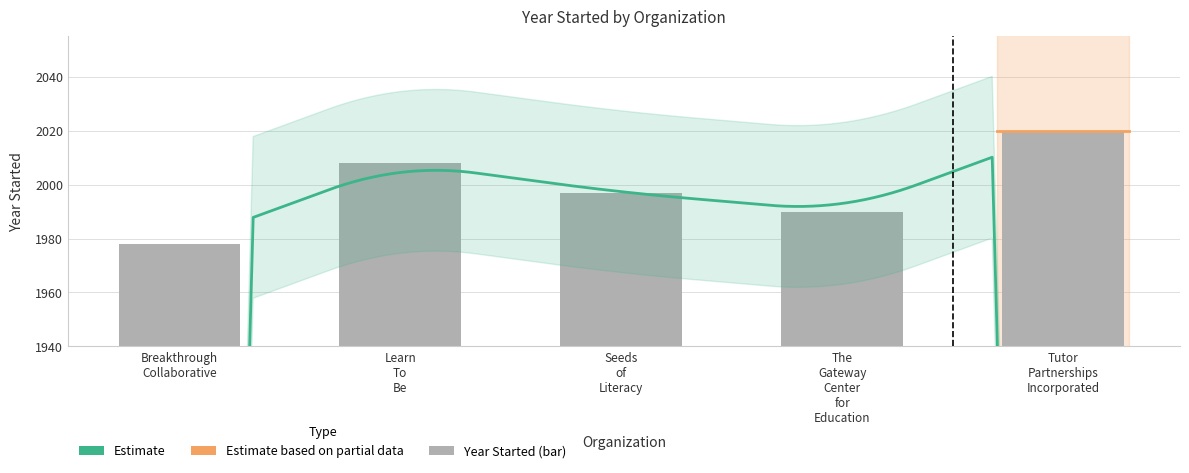

The chart shows a value of 1997 at Seeds of Literacy. True or false?

True